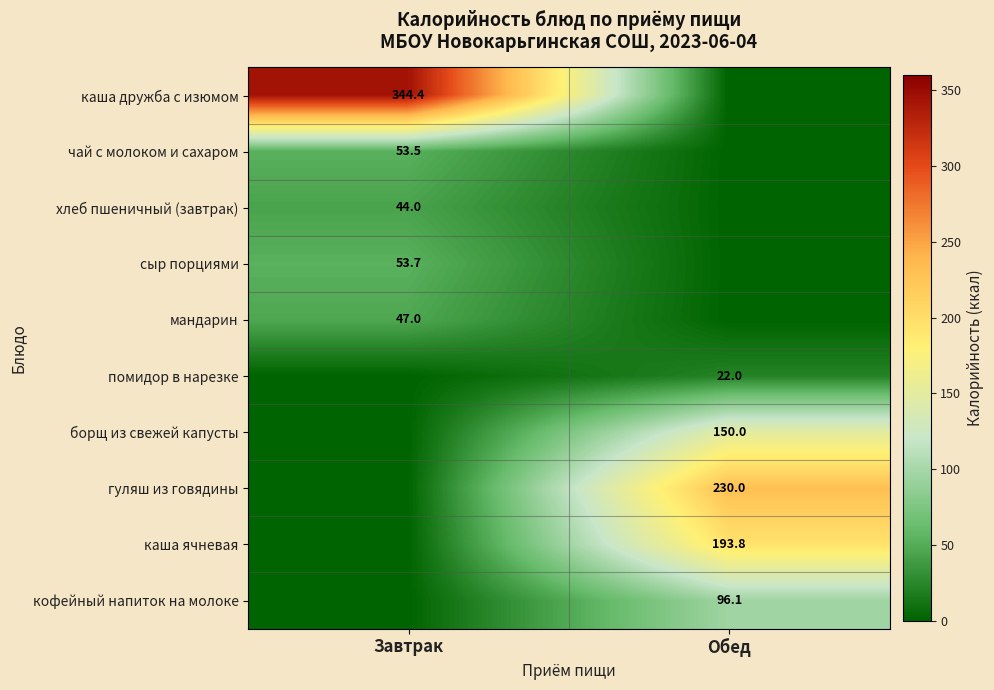

How many data points does each series have?

2